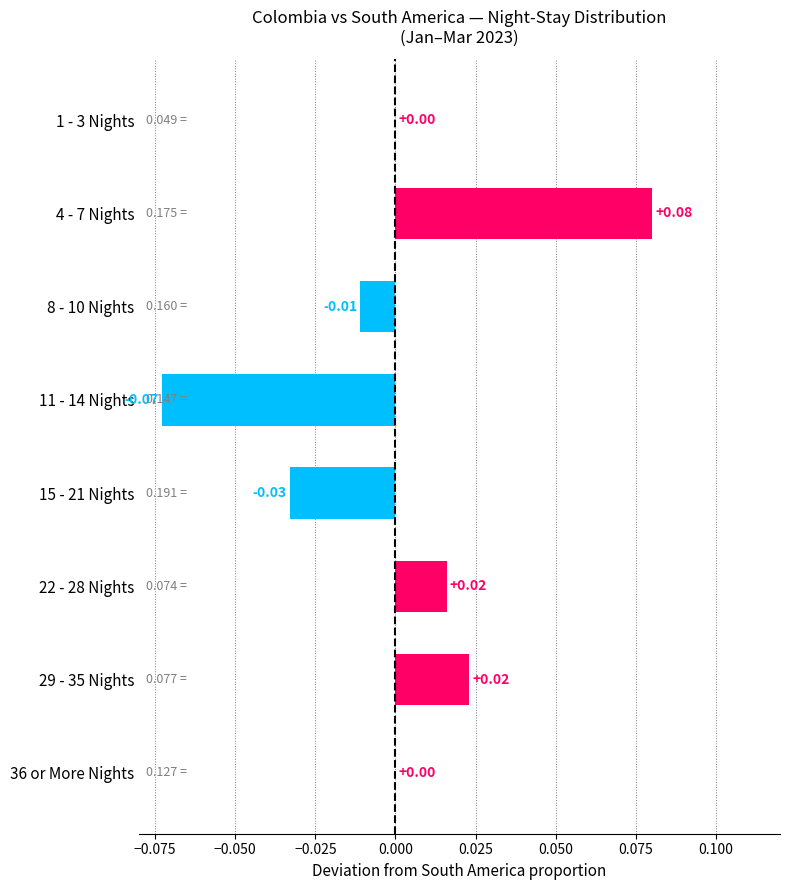

What is the change in value from 1 - 3 Nights to 4 - 7 Nights?

+0.1